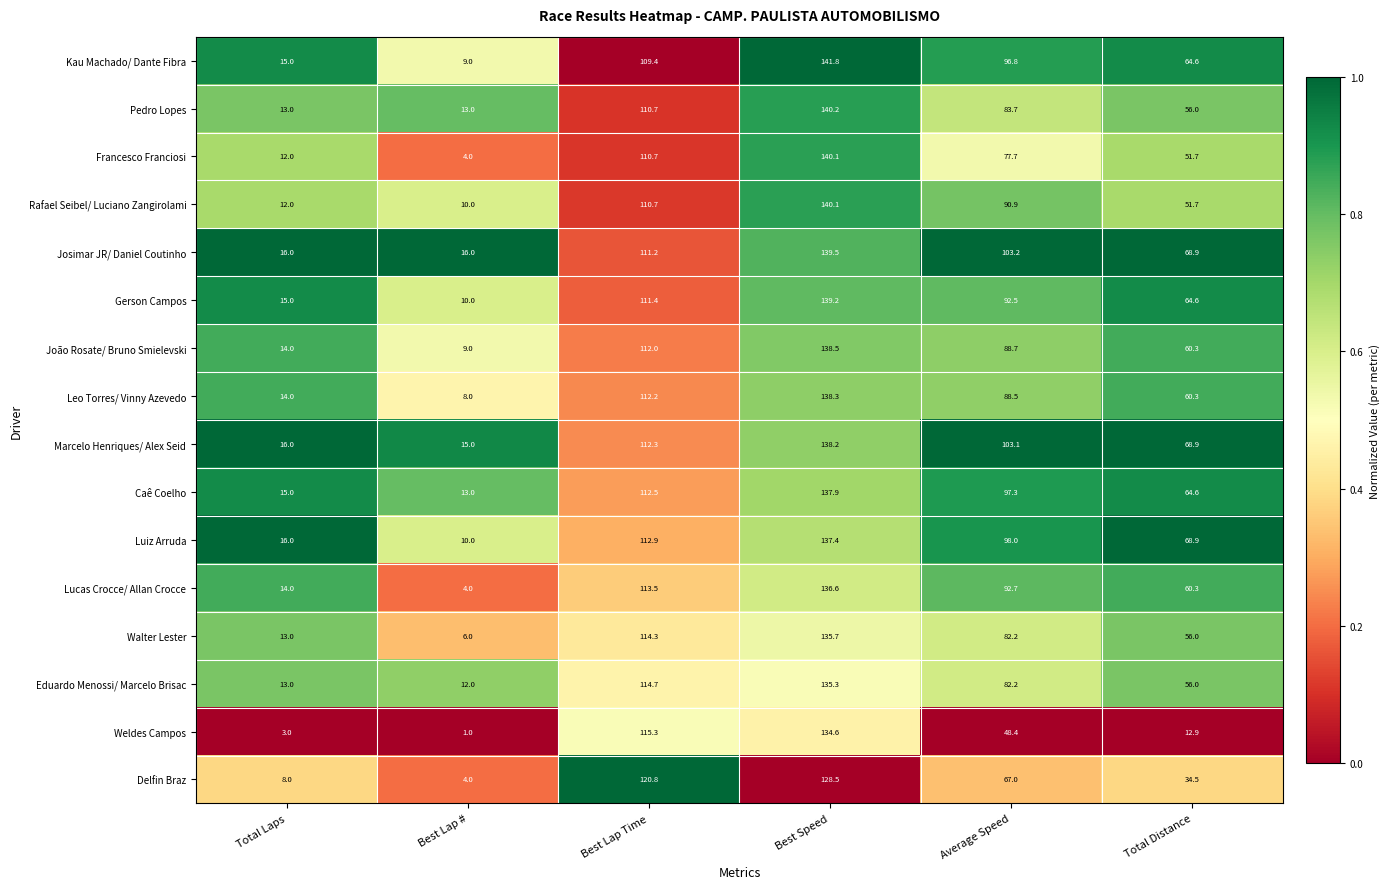

Between Total Laps and Best Lap Time, which series saw the biggest shift?

Delfin Braz